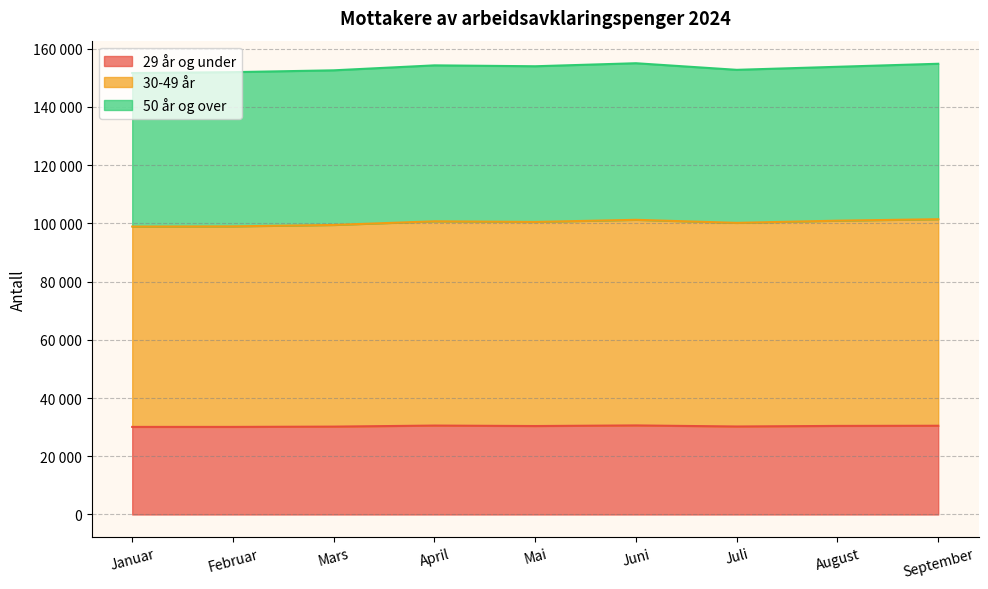

True or false: 30-49 år and 29 år og under intersect in this chart.

False